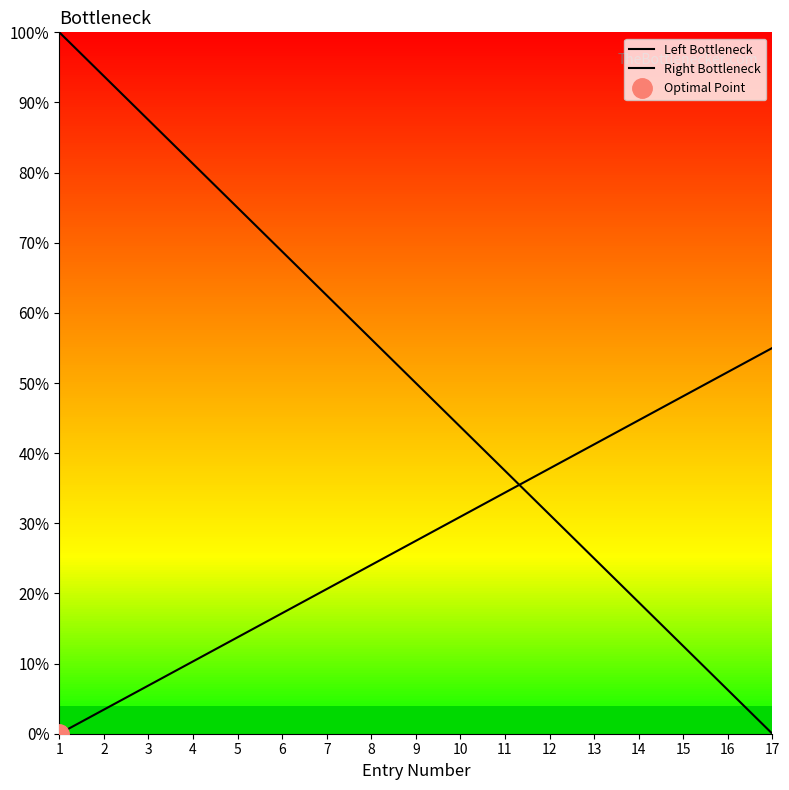

The Right Bottleneck series shows 3.4 at 2. True or false?

True